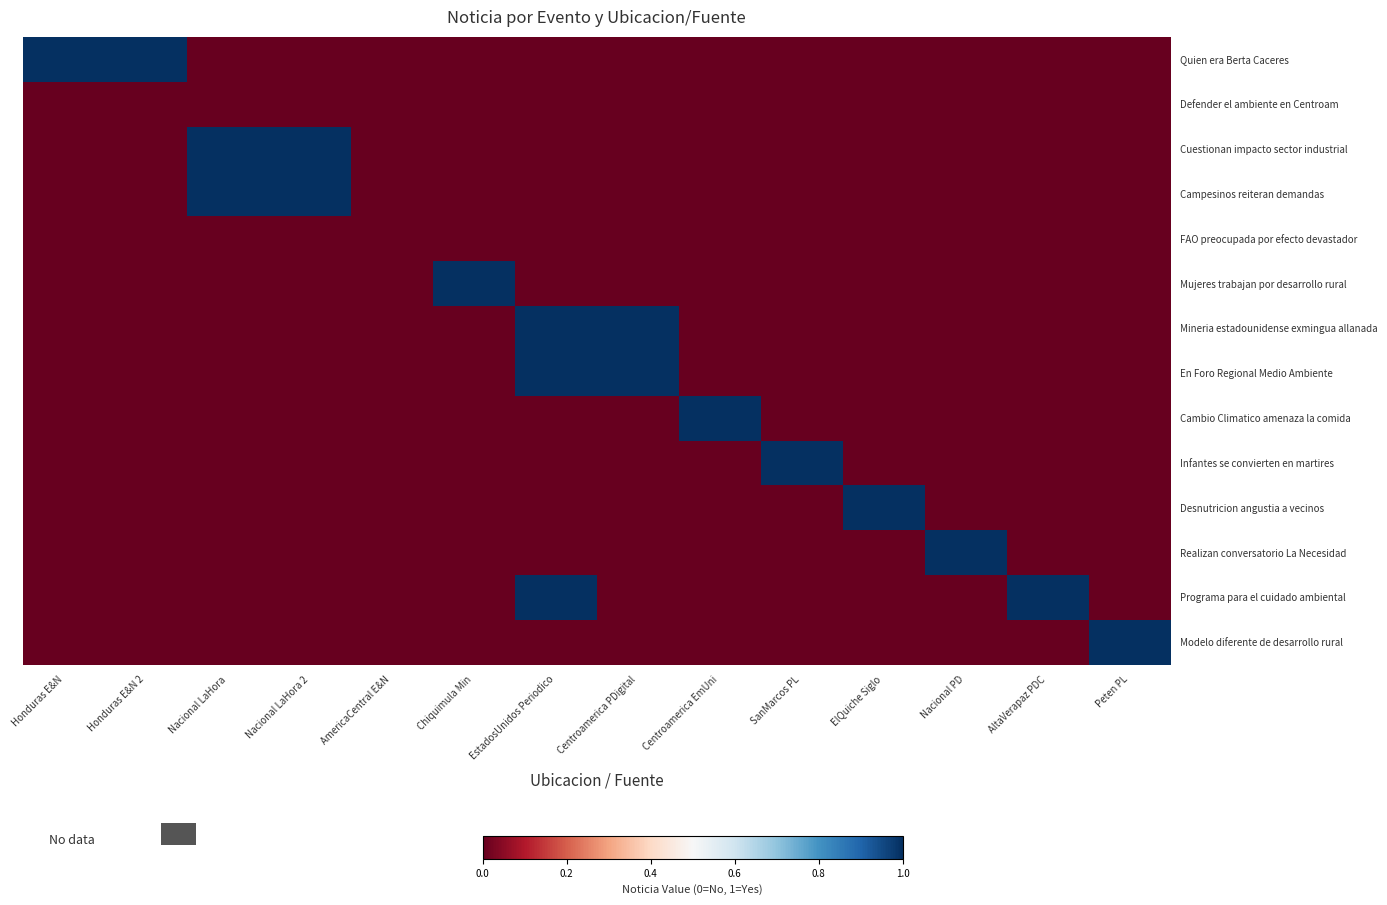

Which series has the largest total across all categories?

Quien era Berta Caceres